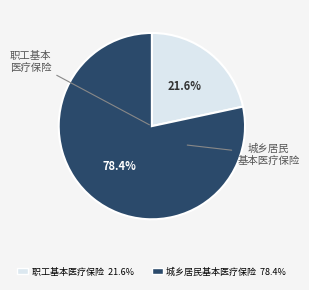

The 城乡居民基本医疗保险 slice represents 78% of the pie. True or false?

True